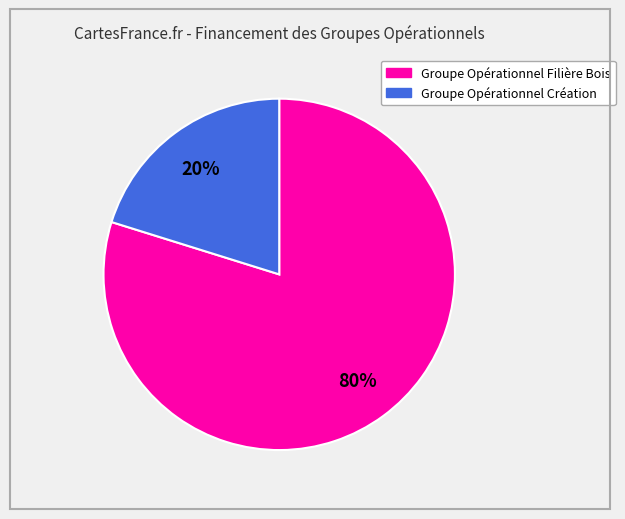

Which slice is the largest?

Groupe Opérationnel Filière Bois